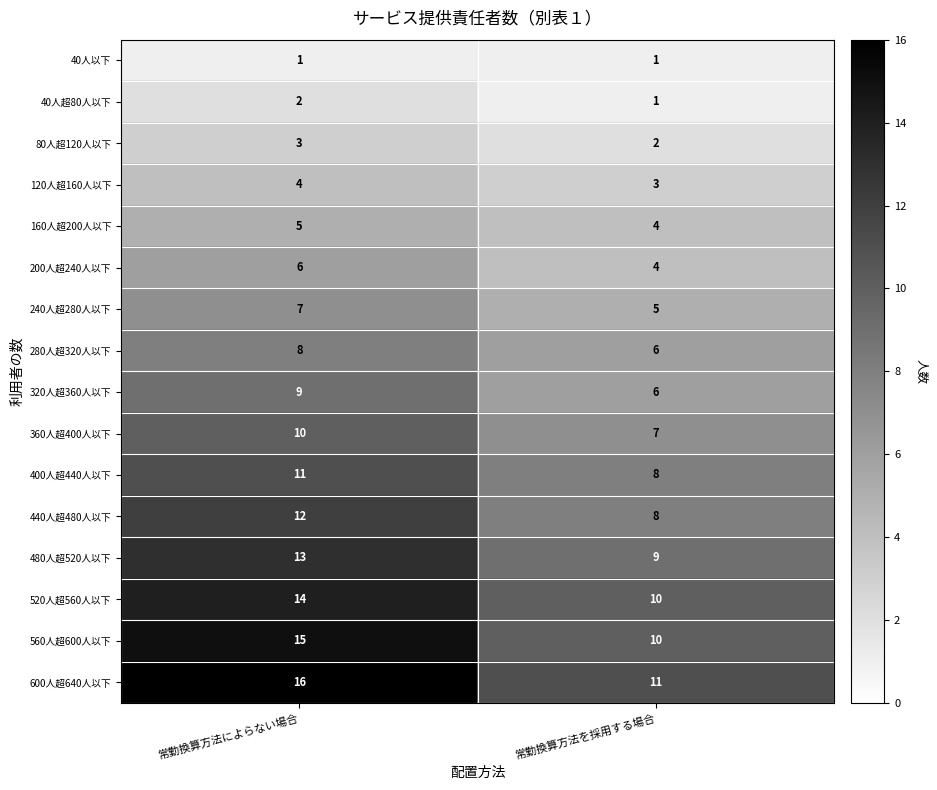

What is the difference between the maximum and minimum values in the 440人超480人以下 series?

4